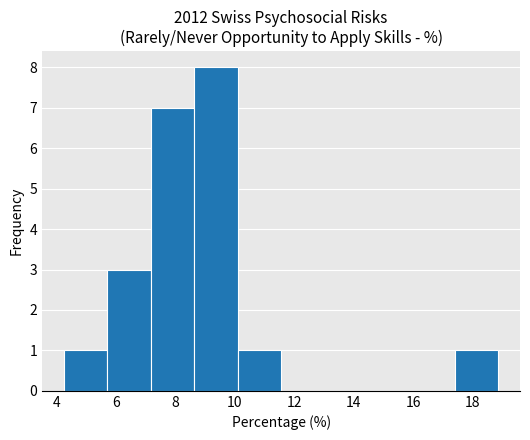

Which range on the x-axis has the tallest bar?

8.6 to 10.0